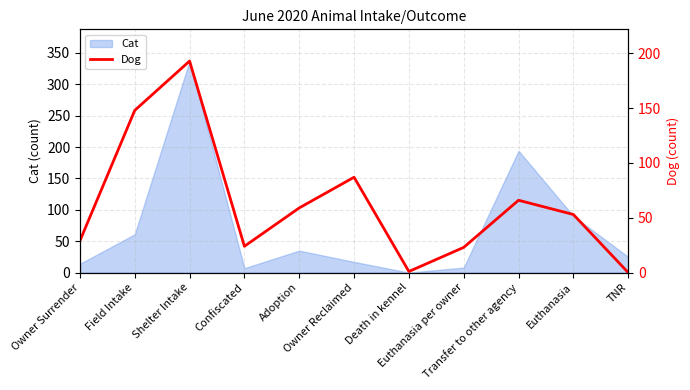

The value at Euthanasia per owner is 15. True or false?

False